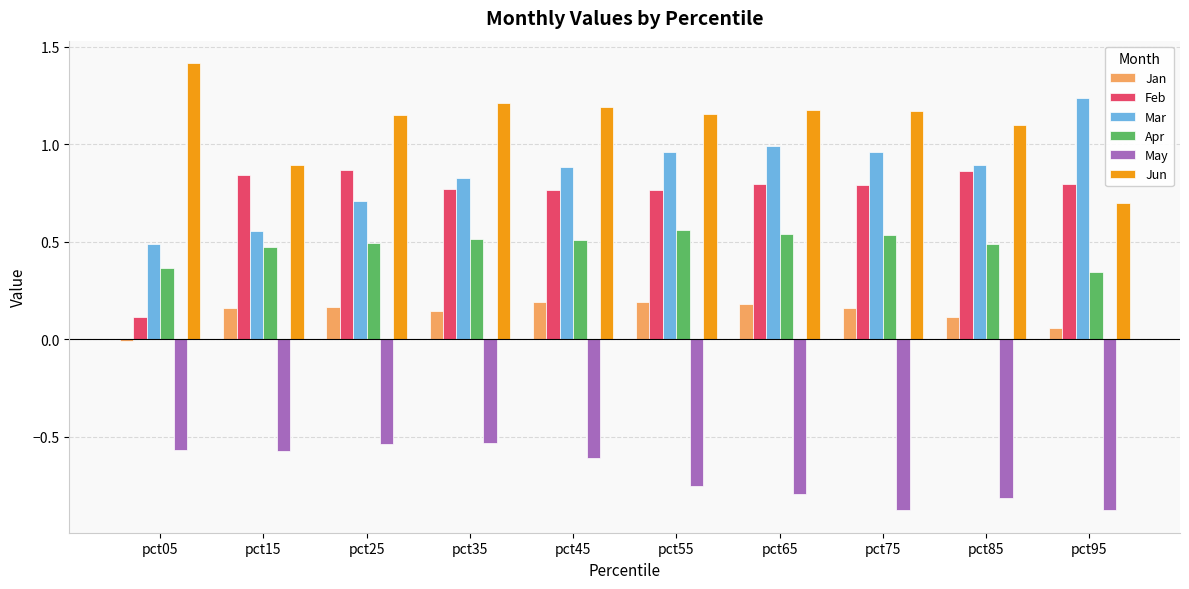

At which label is Jan closest to 0?

pct05